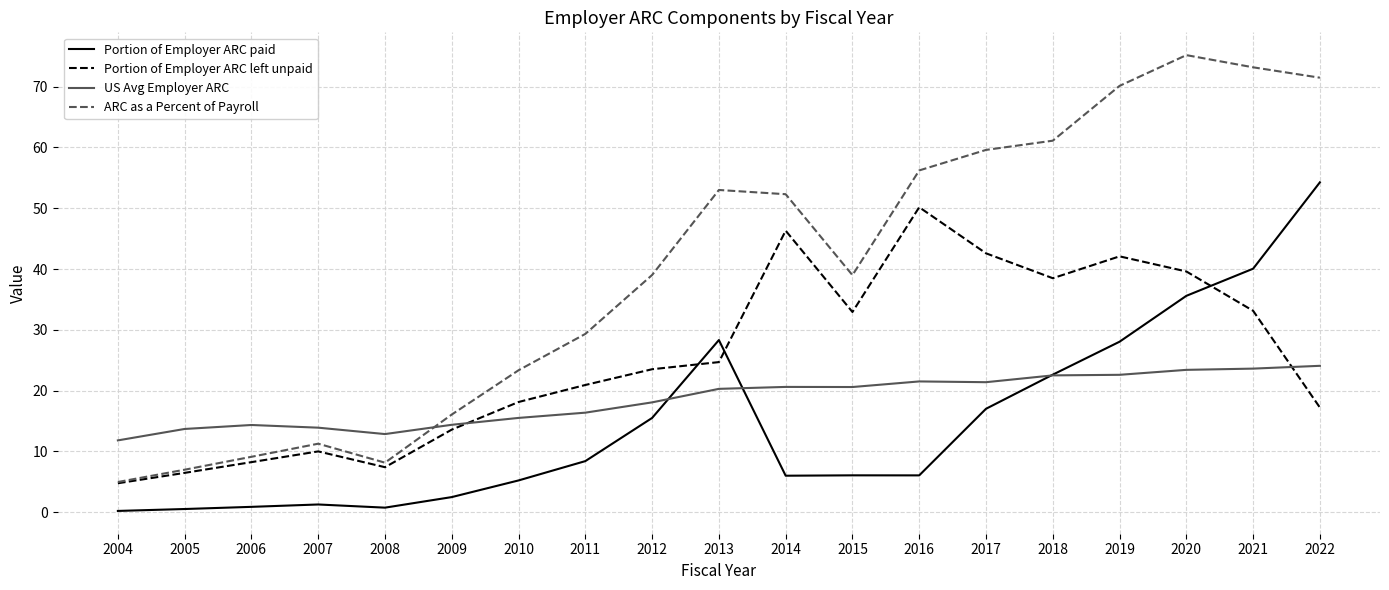

At which category does Portion of Employer ARC left unpaid reach its first local valley?

2008